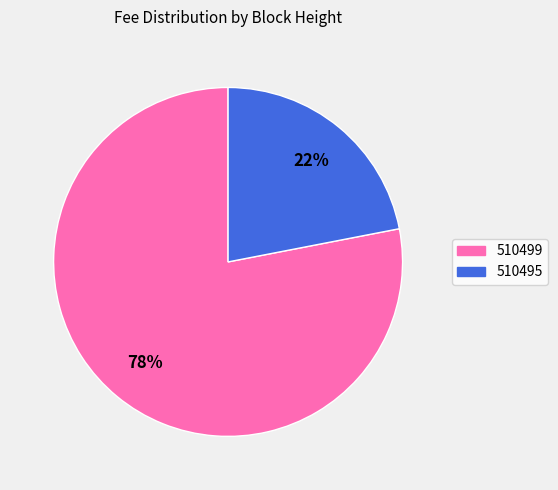

Is the sum of 510495 and 510499 greater than half?

Yes